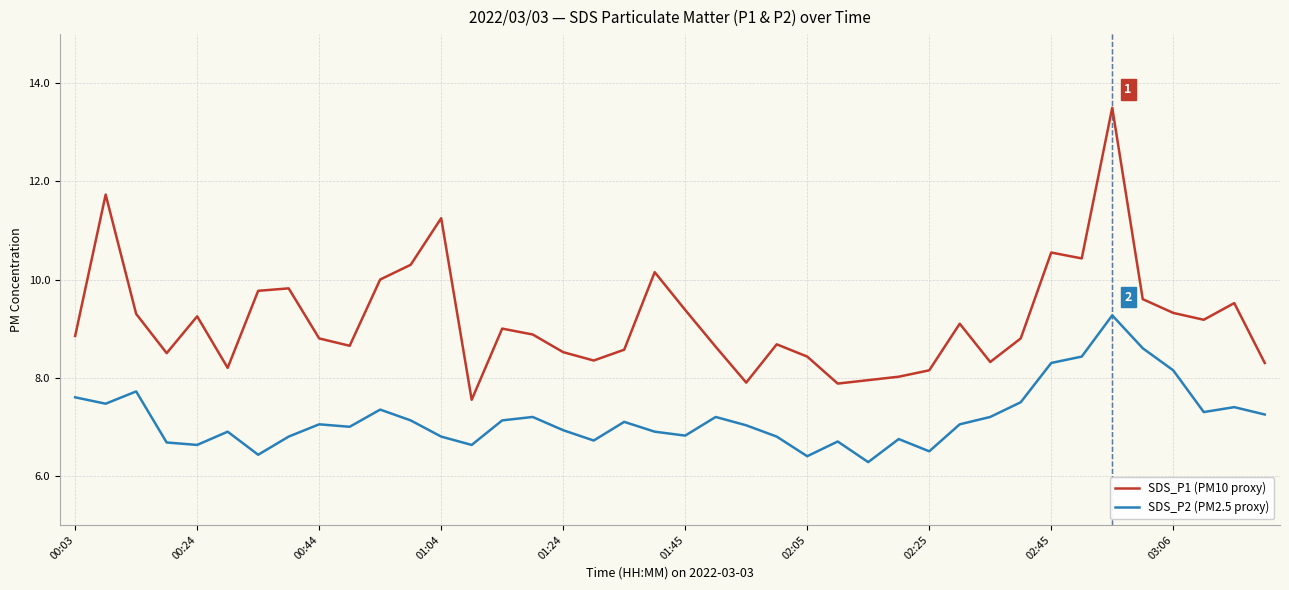

Rank the series by their maximum value, from highest to lowest.

SDS_P1 (PM10 proxy), SDS_P2 (PM2.5 proxy)